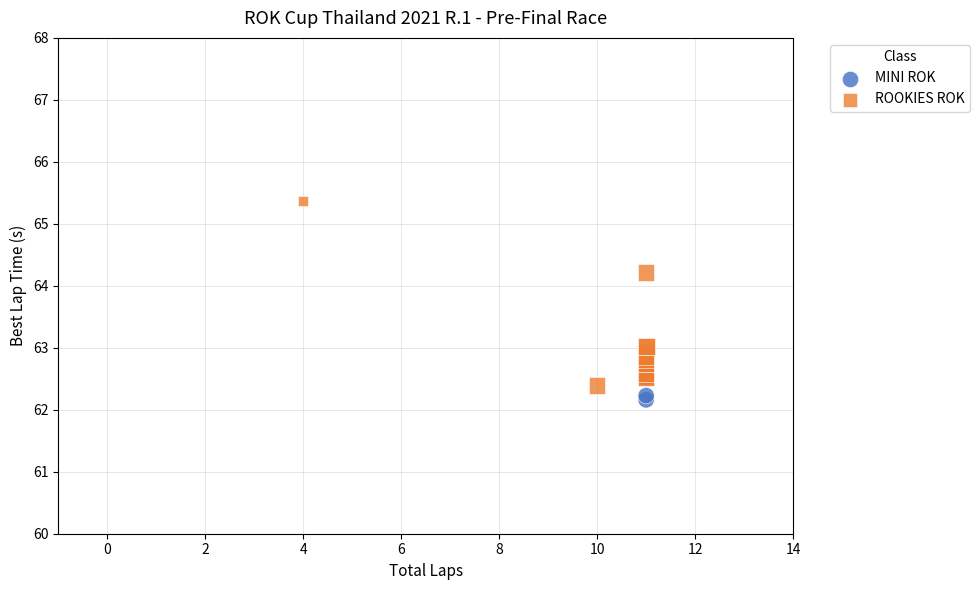

Which series has the largest Y range (max minus min)?

ROOKIES ROK